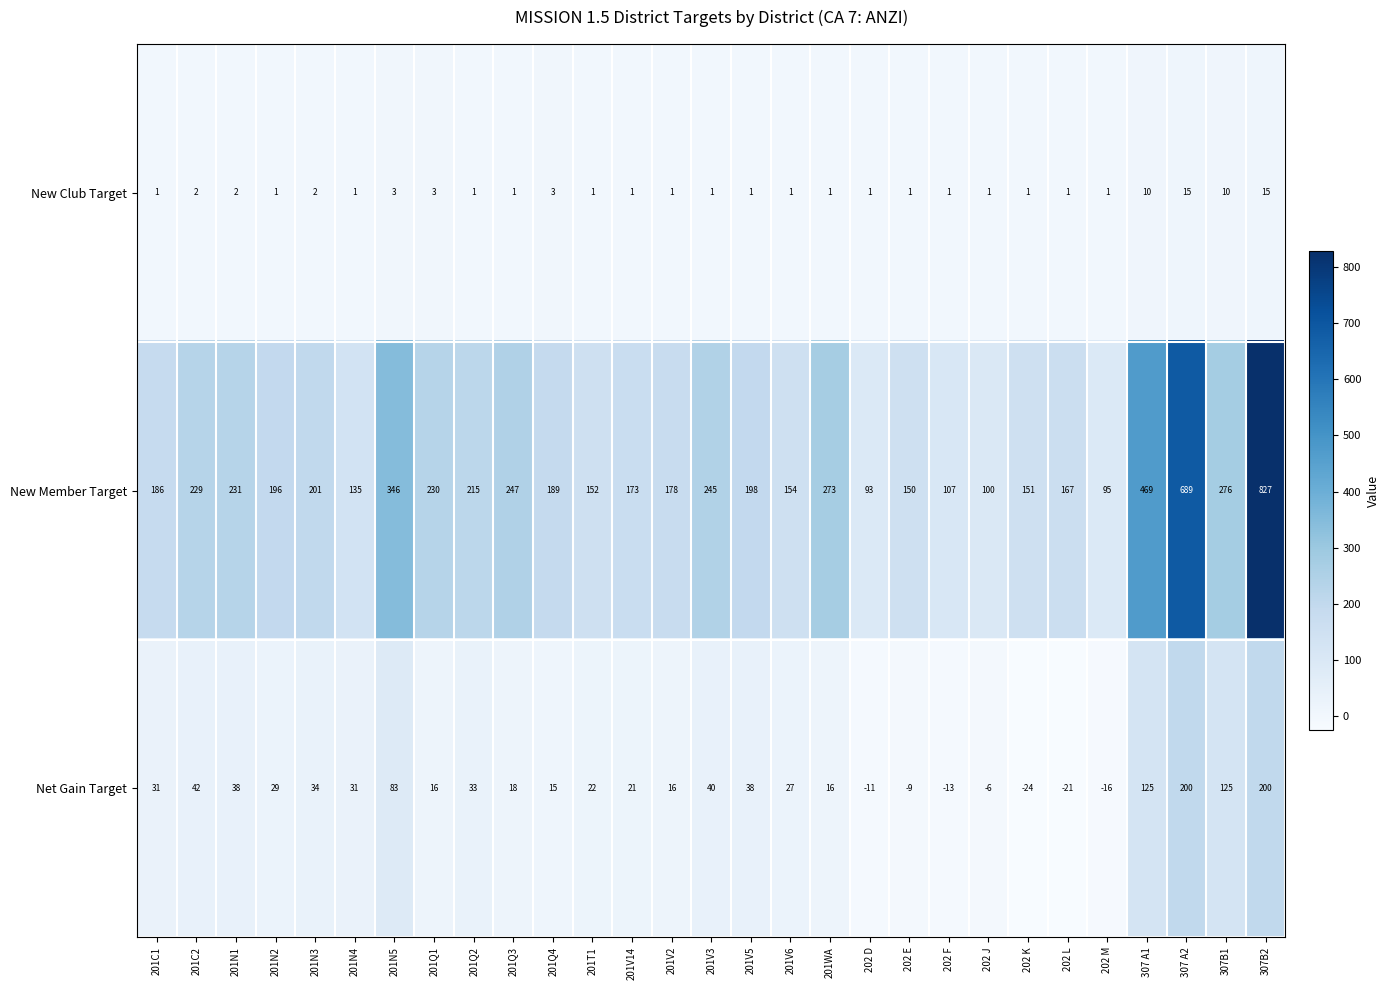

What is the average value of the Net Gain Target series?

38